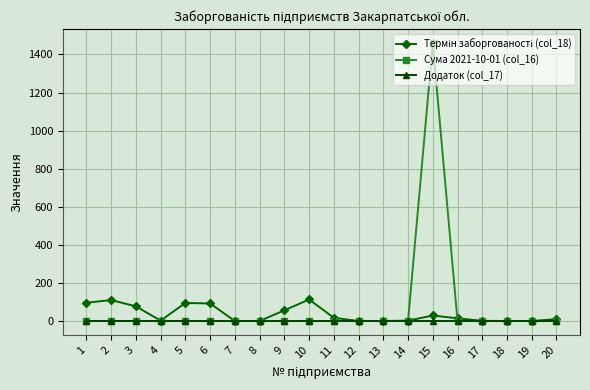

At which category is the sum across all series the highest?

15